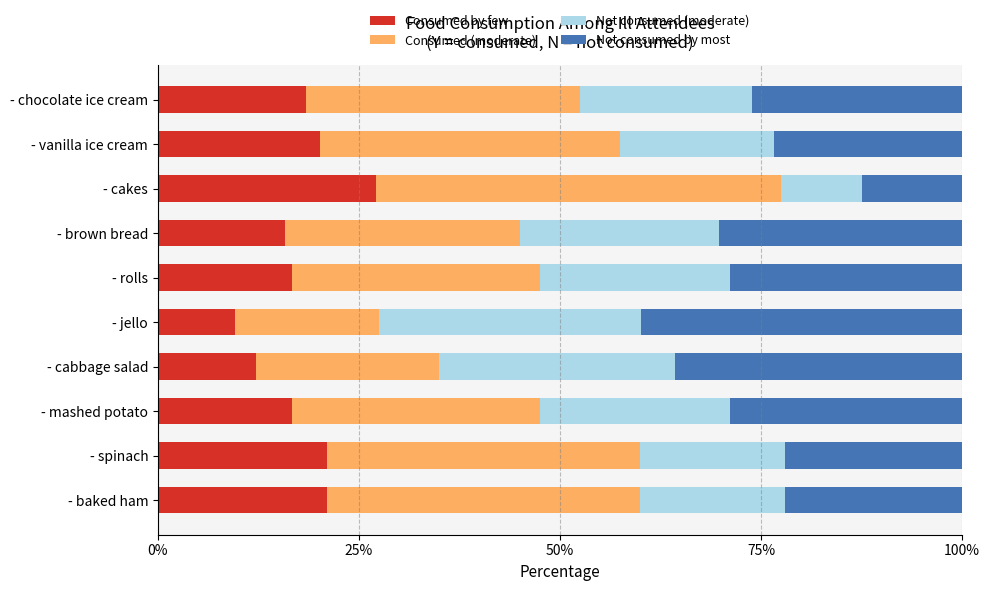

What is the difference between the second highest and minimum values in the Consumed by few series?

11.4